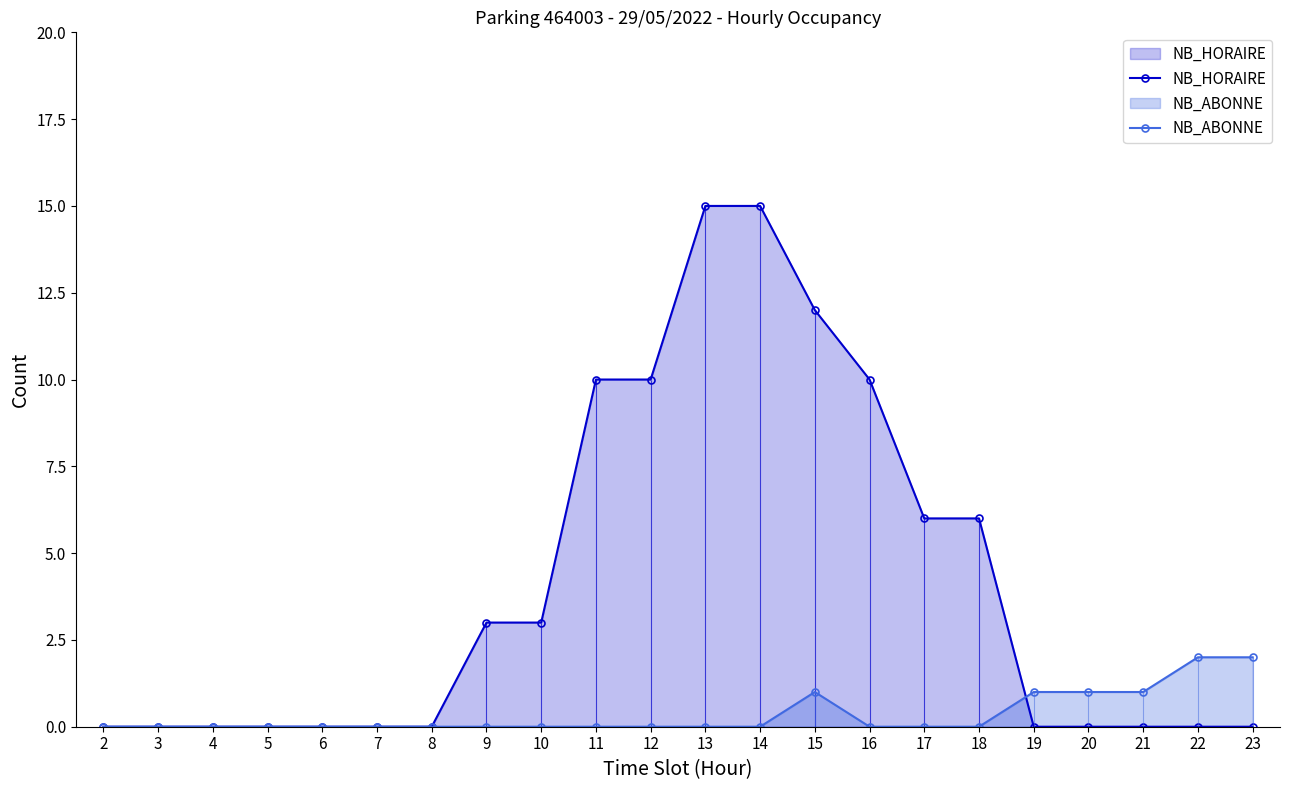

What is the difference between the maximum and second lowest values in the NB_HORAIRE series?

15